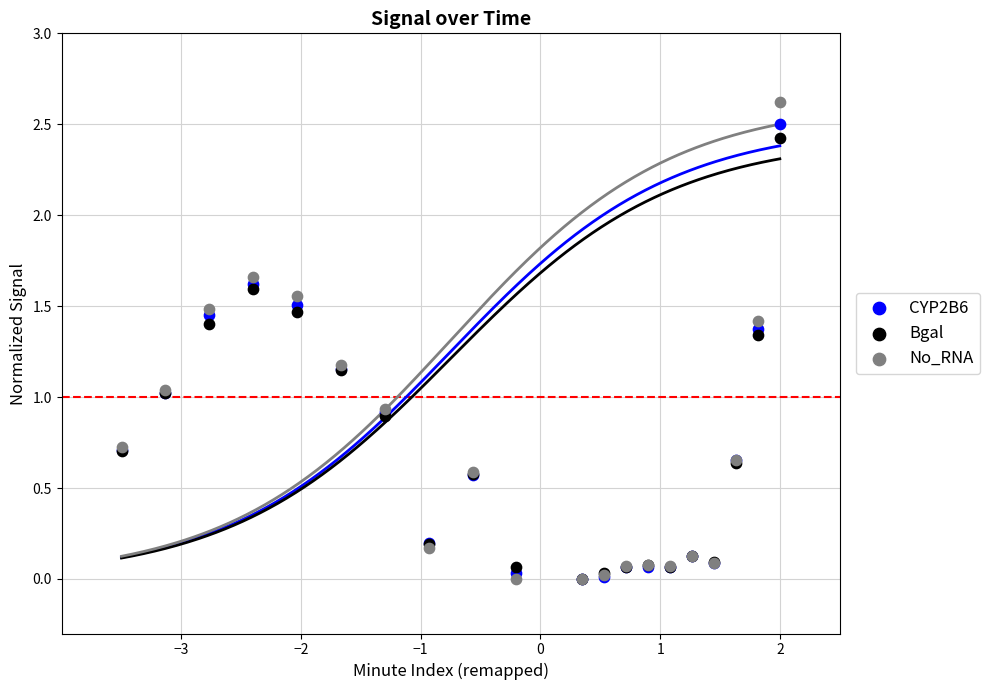

What are all the series names shown in the legend?

CYP2B6, Bgal, No_RNA